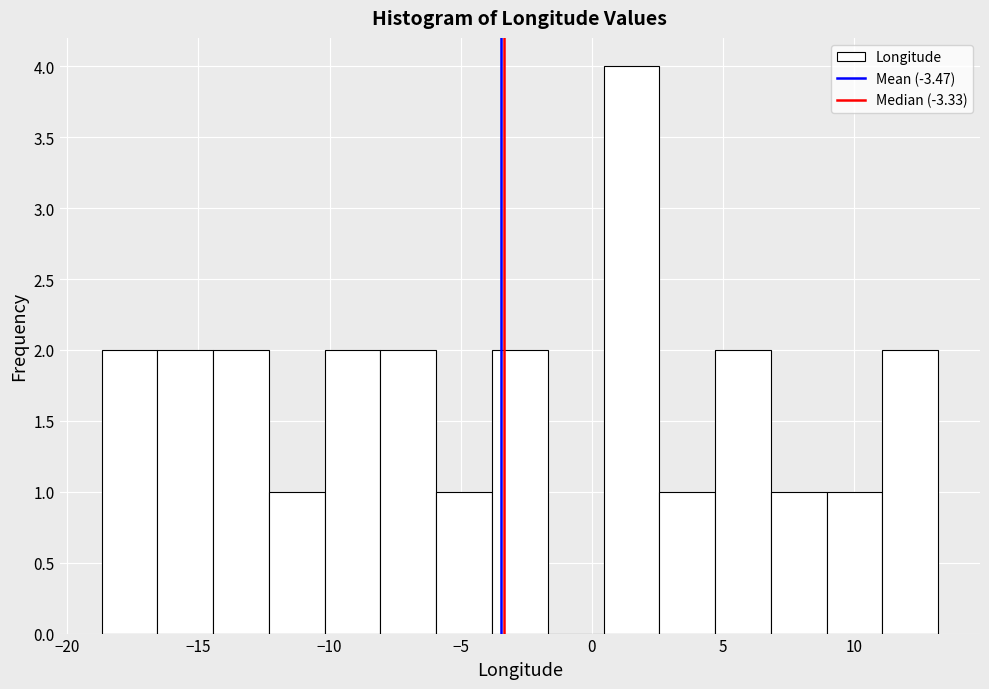

Reading left to right, list every bar in this chart as the range it spans on the x-axis followed by its height. Neither the bar edges nor the heights are printed on the chart, so give them approximately, as read against the axes.

-18.5 to -16.5: 2
-16.5 to -14.5: 2
-14.5 to -12.5: 2
-12.5 to -10.0: 1
-10.0 to -8.0: 2
-8.0 to -6.0: 2
-6.0 to -4.0: 1
-4.0 to -1.5: 2
-1.5 to 0.5: 0
0.5 to 2.5: 4
2.5 to 4.5: 1
4.5 to 7.0: 2
7.0 to 9.0: 1
9.0 to 11.0: 1
11.0 to 13.0: 2